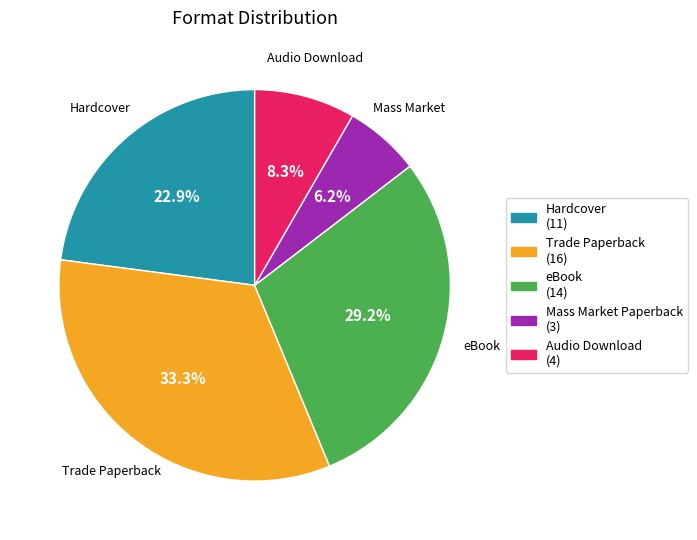

Is there a majority slice in this chart?

No